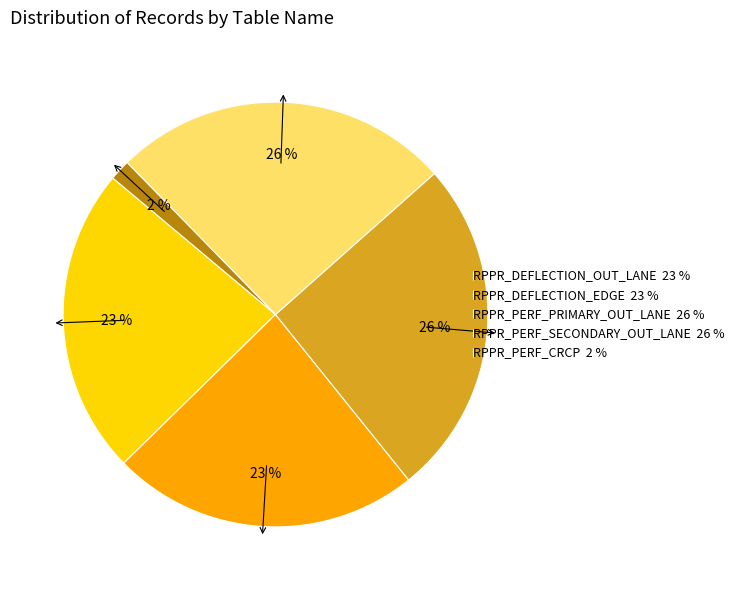

What is the smallest slice in the pie chart?

RPPR_PERF_CRCP